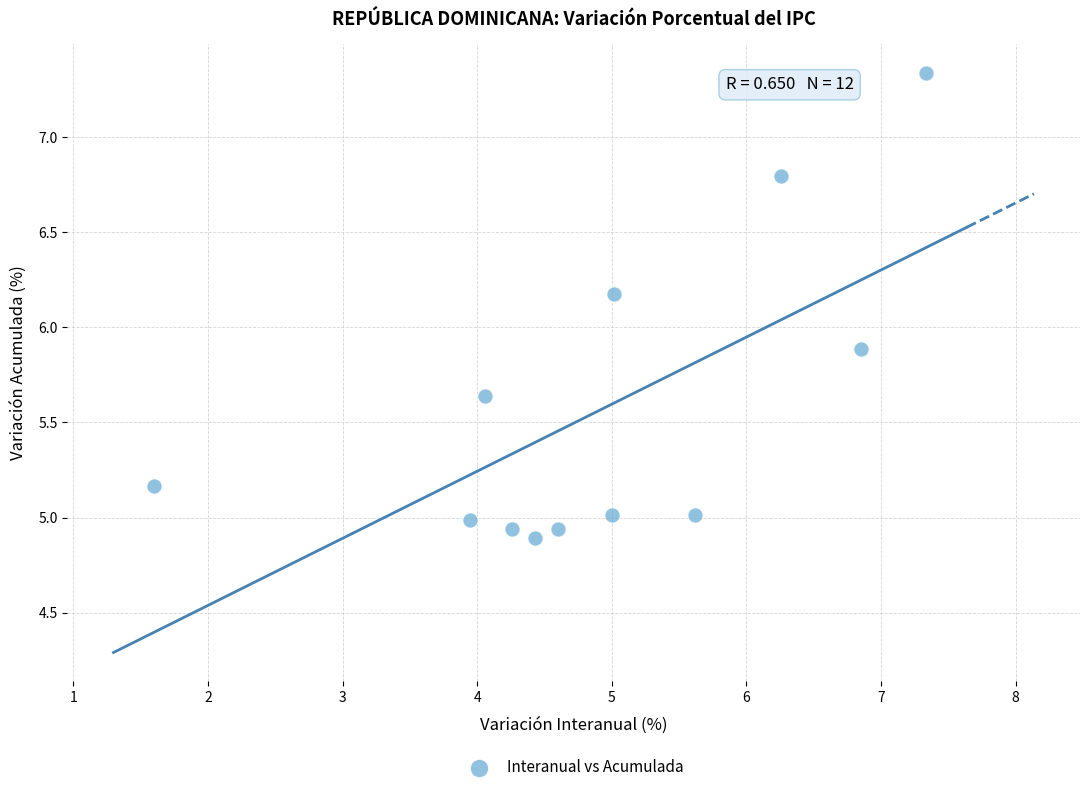

What is the range of X values (max minus min)?

5.7